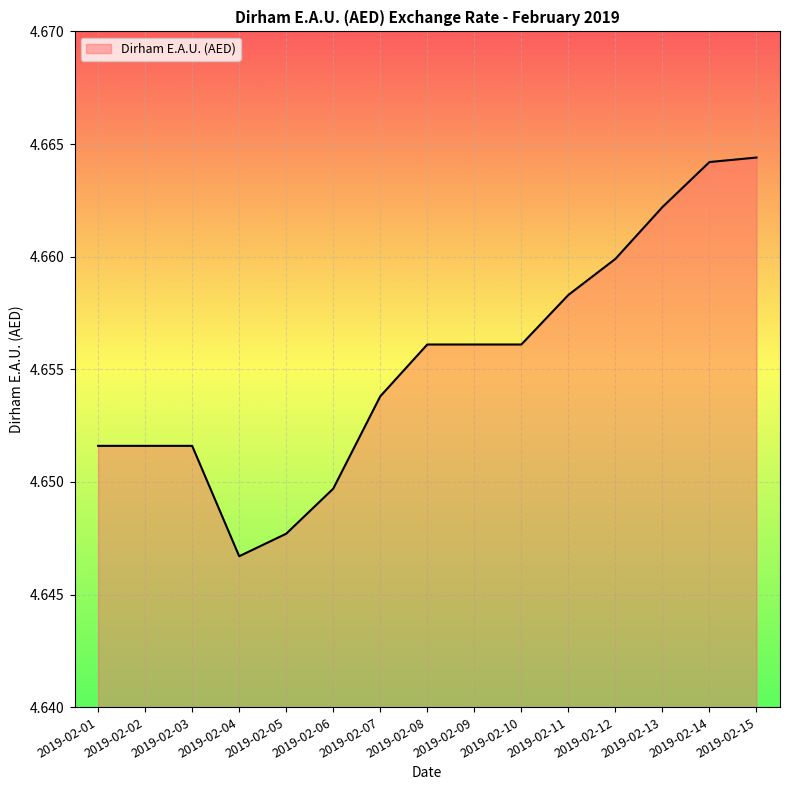

True or false: the data shows 2.4 at 2019-02-04.

False